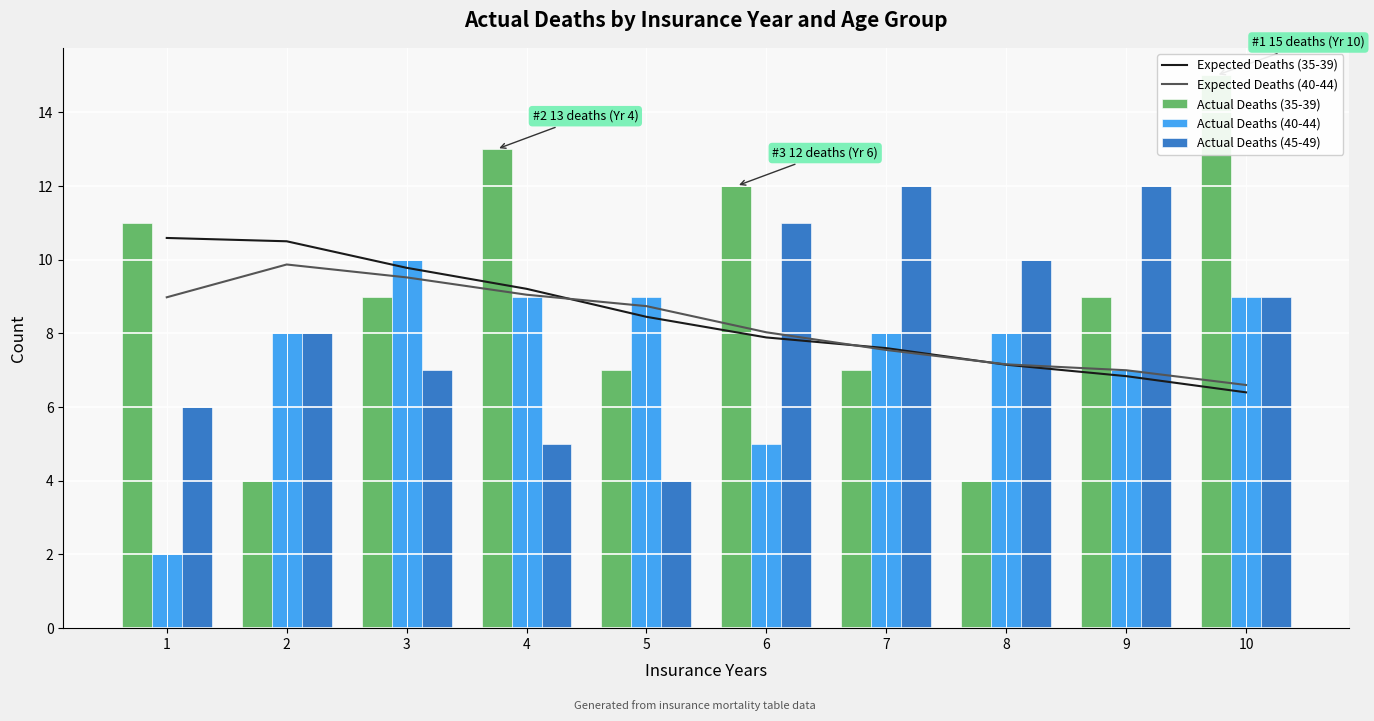

Where does the Actual Deaths (45-49) series first go above 9?

6